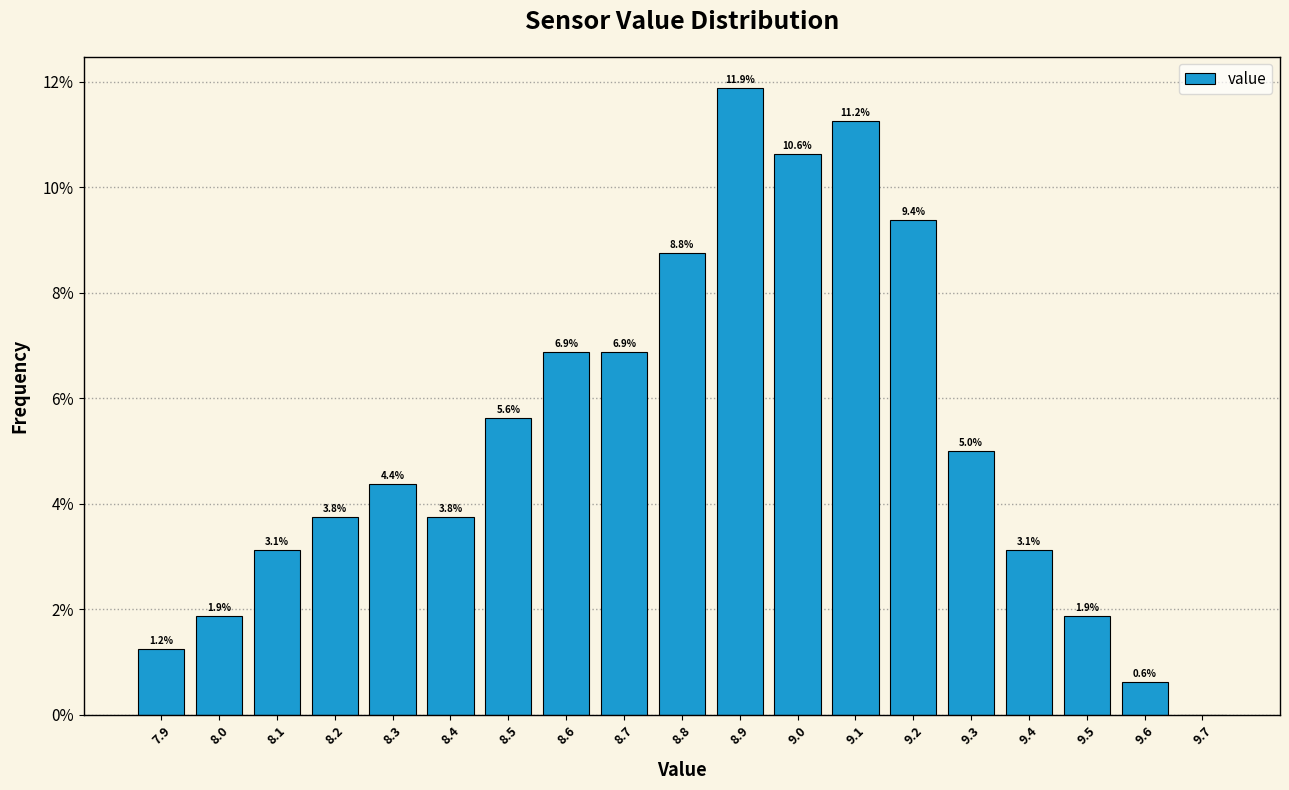

Over which range of the x-axis is the bar tallest?

8.85 to 8.95